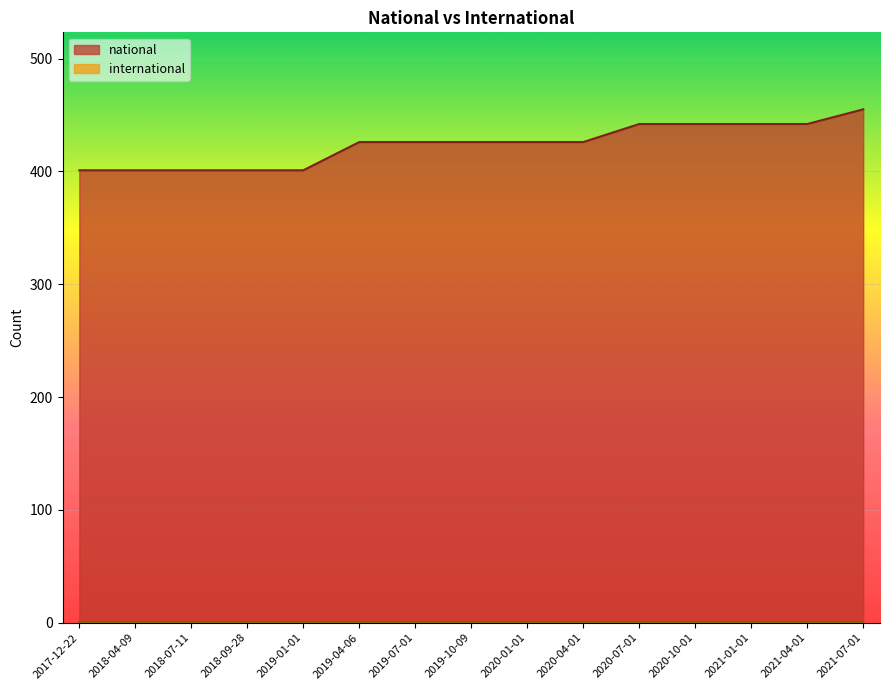

Reading right to left, what are all the values shown in this chart?

455	442	442	442	442	426	426	426	426	426	401	401	401	401	401